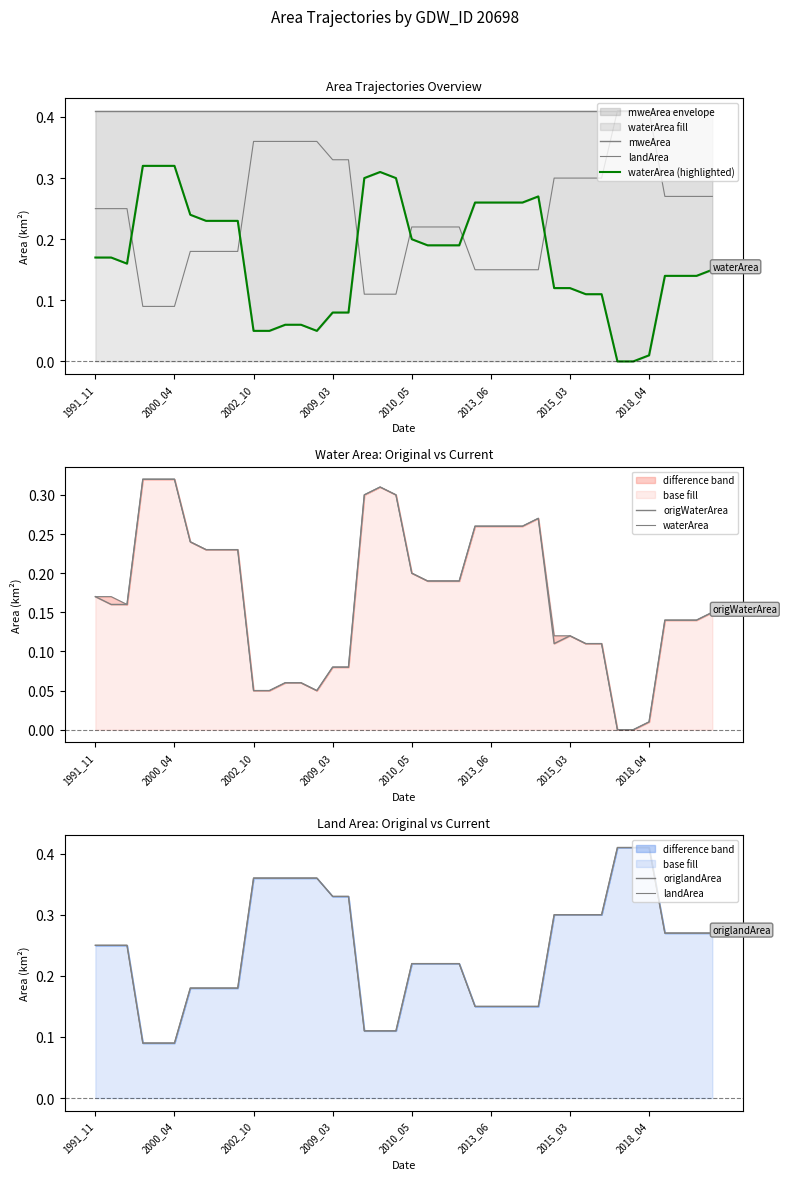

What is the value of the mweArea point at the 7th from the left?

0.4